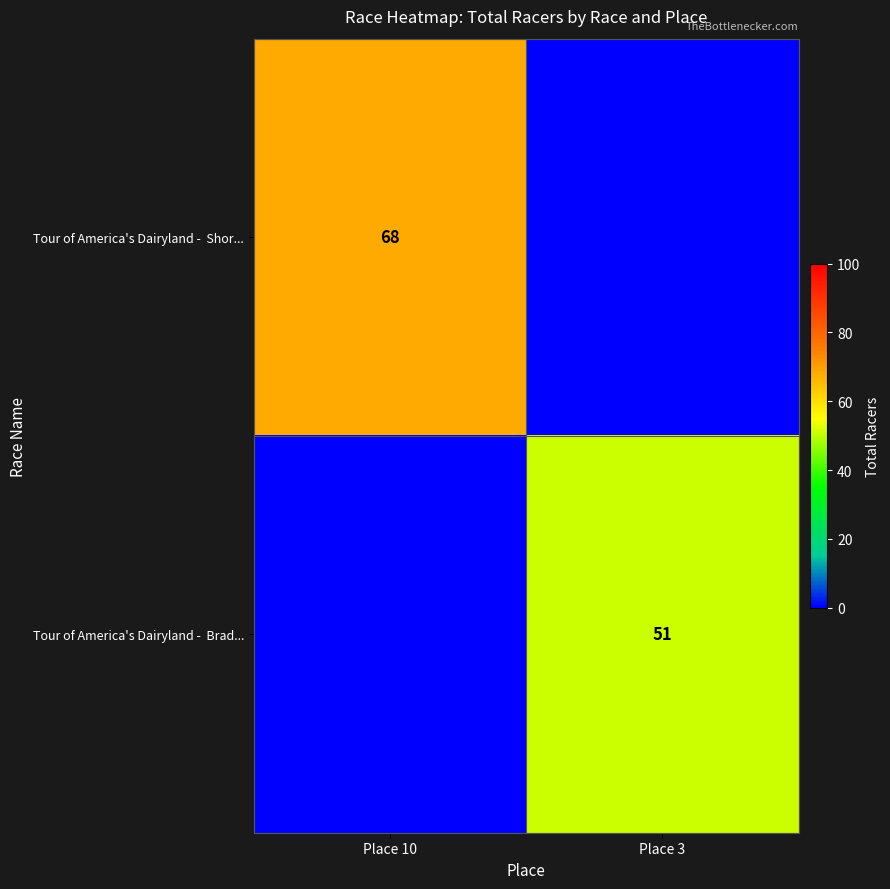

Which series changed the most between Place 10 and Place 3?

Tour of America's Dairyland - Shor...